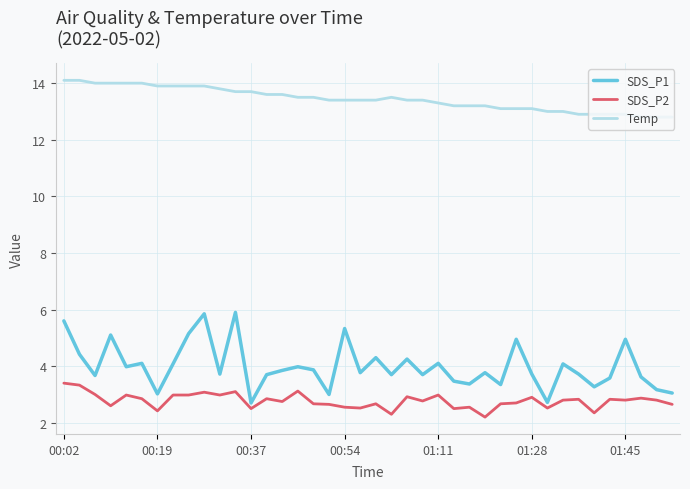

True or false: SDS_P1 and Temp cross at least once.

False